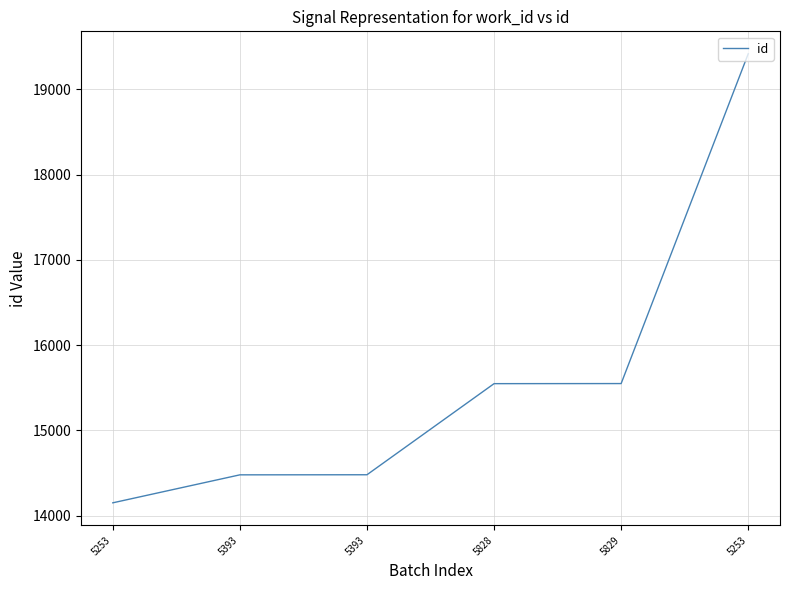

What is the smallest value displayed?

14152